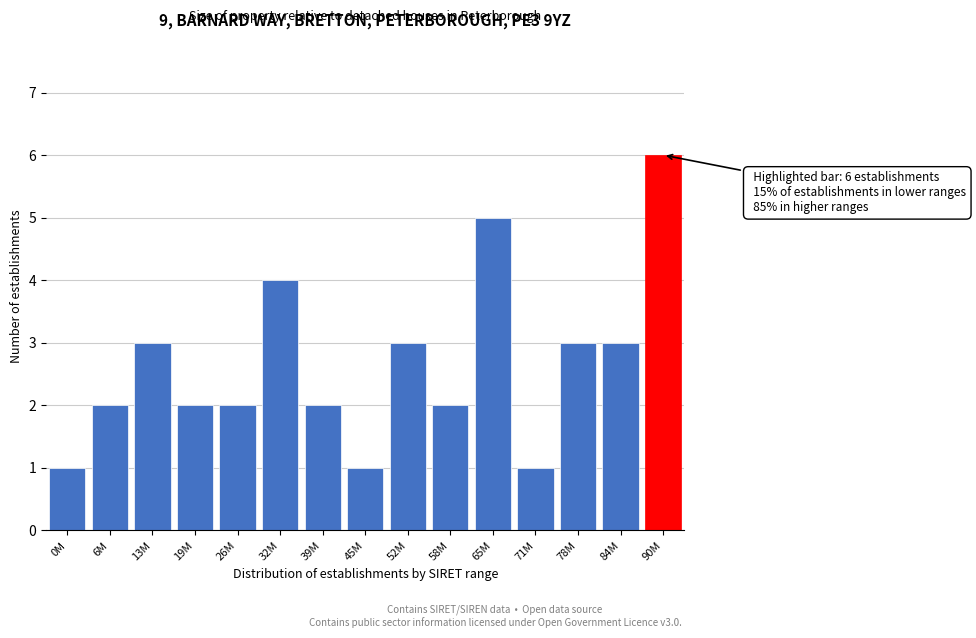

Reading left to right, extract all data points from this chart.

1	2	3	2	2	4	2	1	3	2	5	1	3	3	6